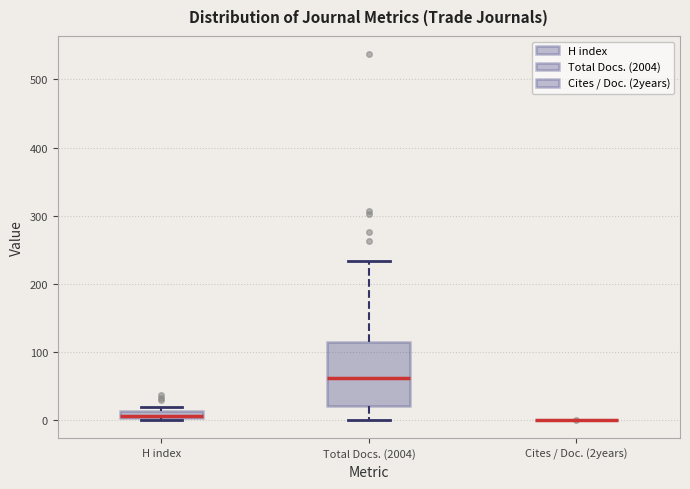

Which box is the tallest, from its lower edge to its upper edge?

Total Docs. (2004)